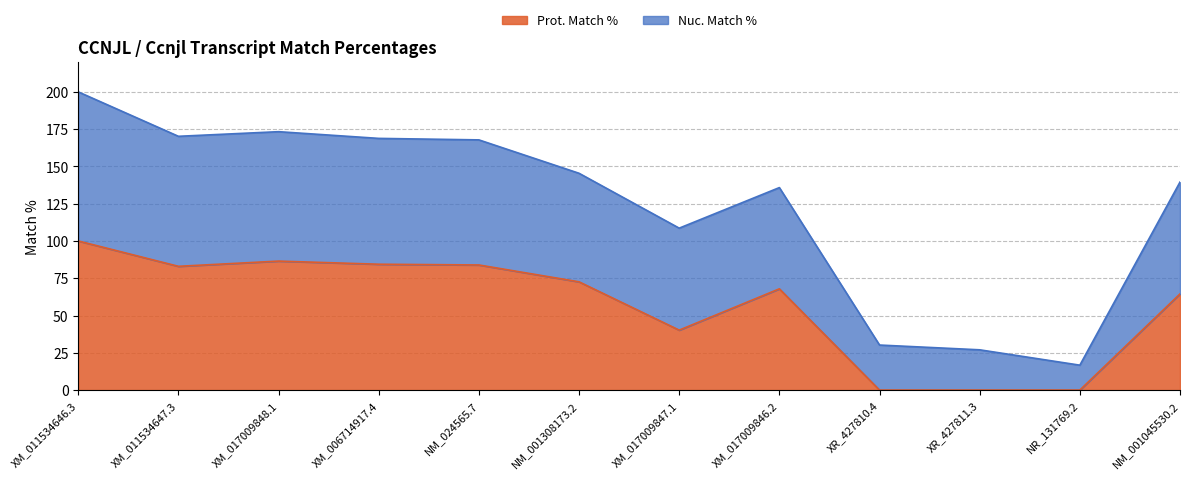

Reading left to right, list all the values displayed in this chart.

Nuc. Match %: 200.0	170.2	173.3	168.8	167.8	145.4	108.6	135.8	30.2	27.0	16.7	139.5
Prot. Match %: 100.0	83.0	86.5	84.4	83.9	72.6	40.2	67.9	0.0	0.0	0.0	64.5